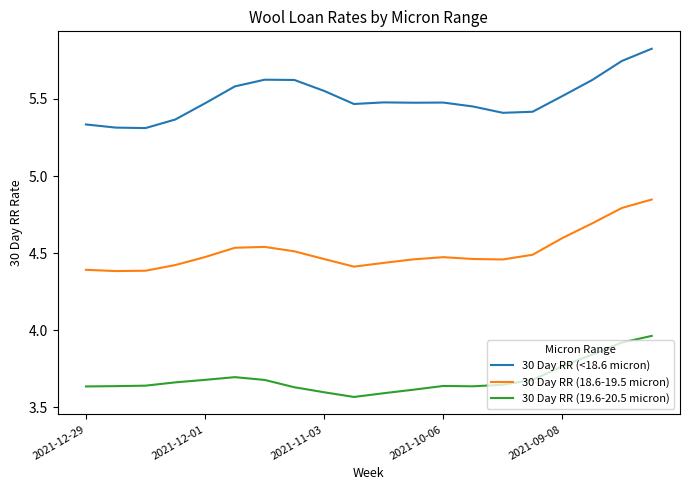

Which series has the largest total across all categories?

30 Day RR (<18.6 micron)